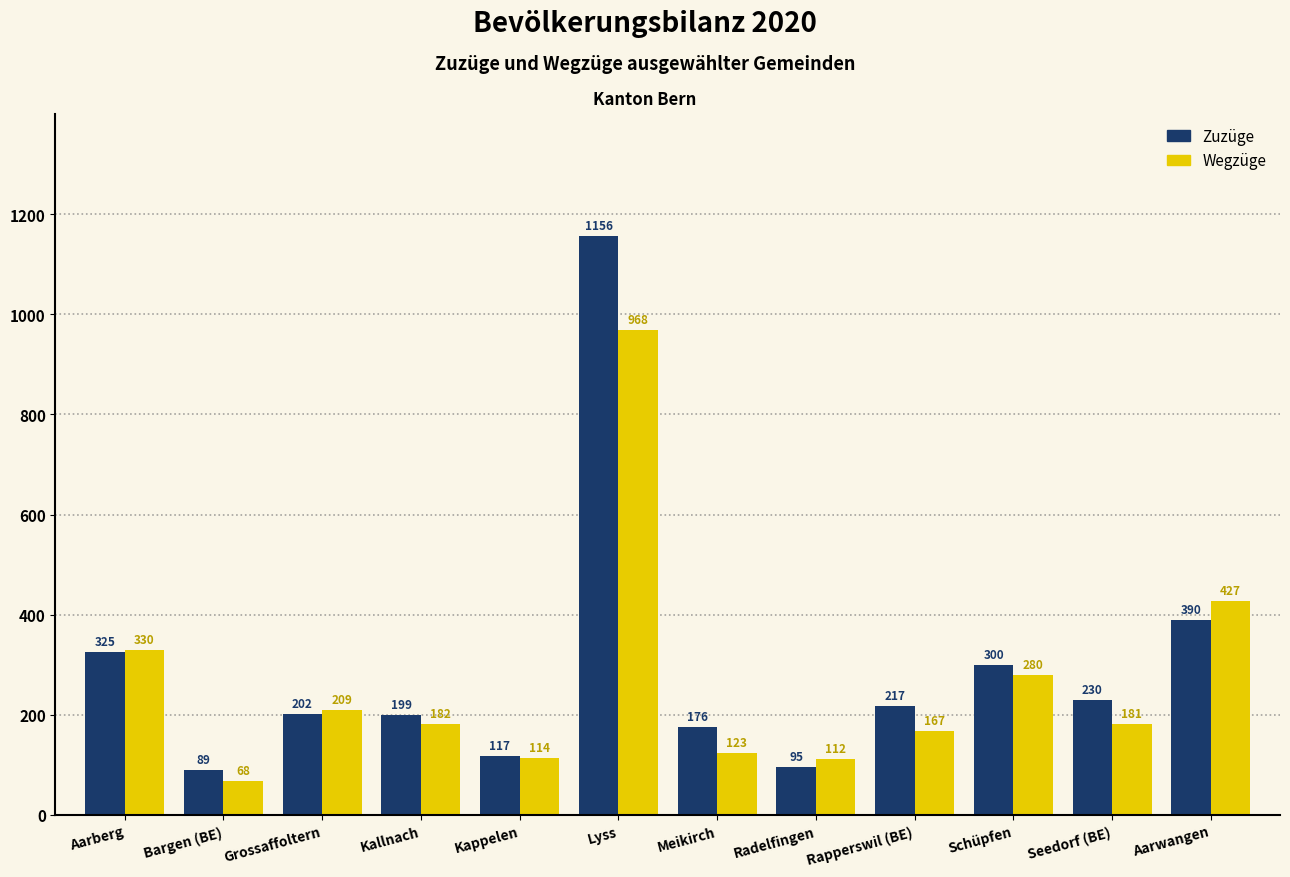

Between Meikirch and Schüpfen, which series saw the biggest shift?

Wegzüge